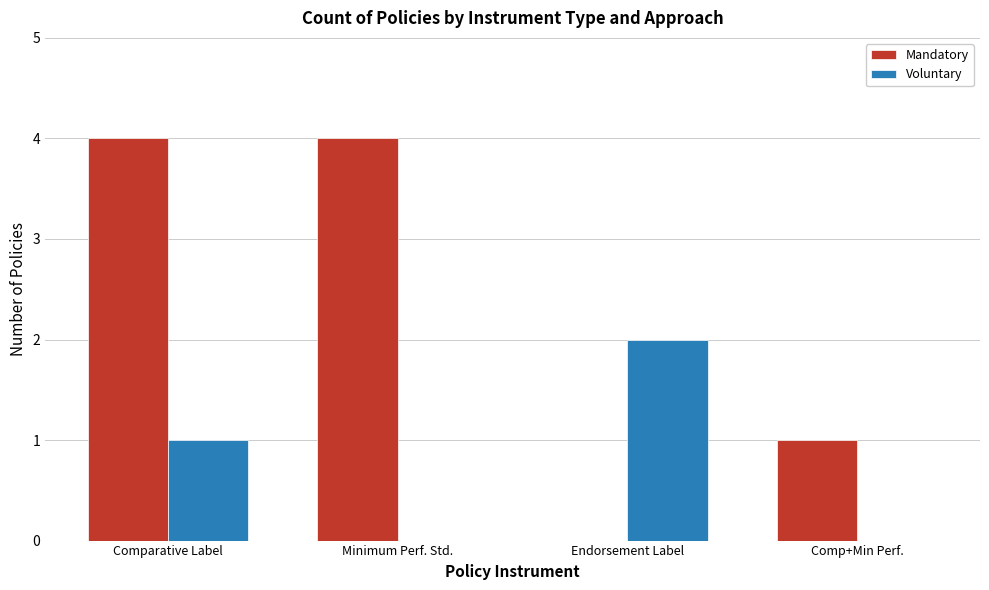

Is the value of Mandatory at Comparative Label greater than the value of Voluntary at Comp+Min Perf.?

Yes